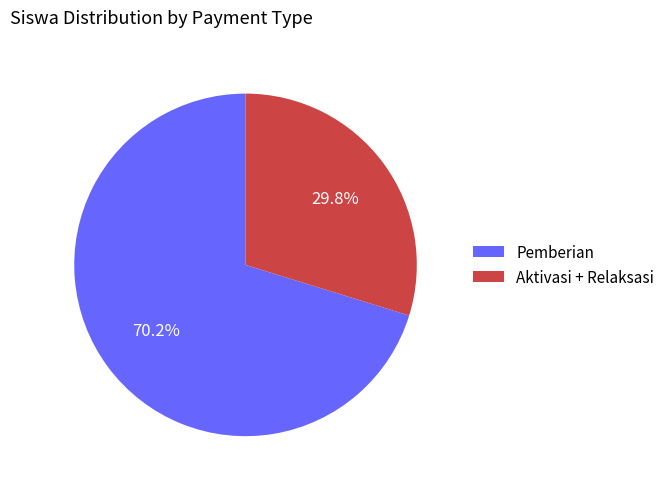

What portion of the pie excludes Aktivasi + Relaksasi?

70.2%